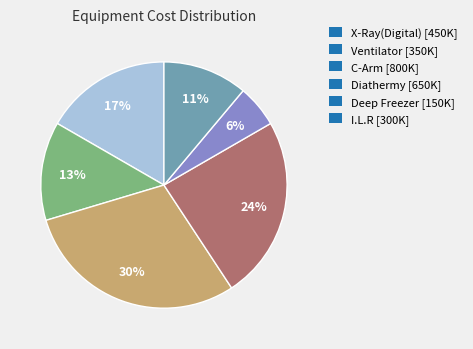

How many segments does this pie chart have?

6